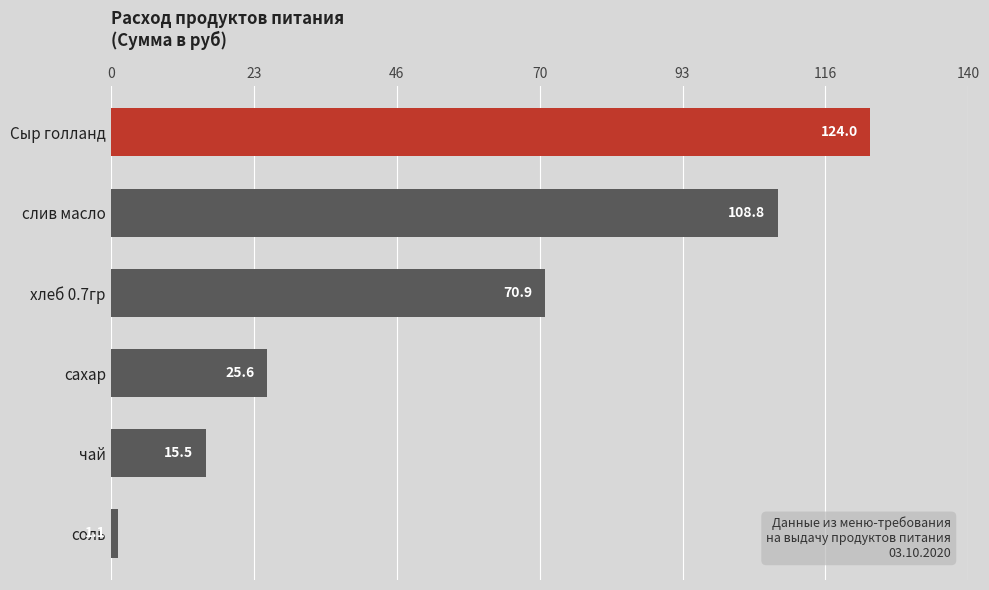

Reading top to bottom, transcribe all the data shown in this chart.

124.0	108.8	70.9	25.6	15.5	1.1